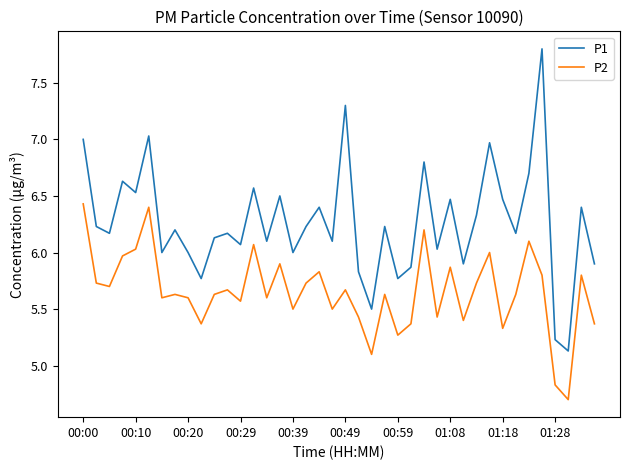

Which series has the largest total across all categories?

P1